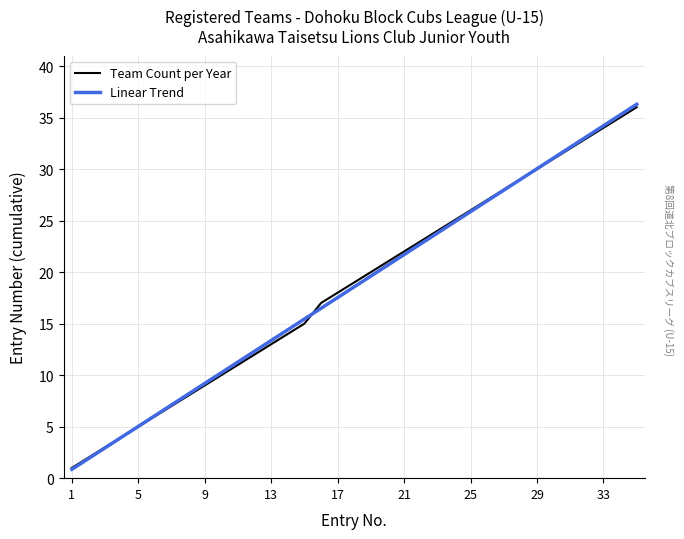

What is the maximum value for Team Count per Year?

36.0